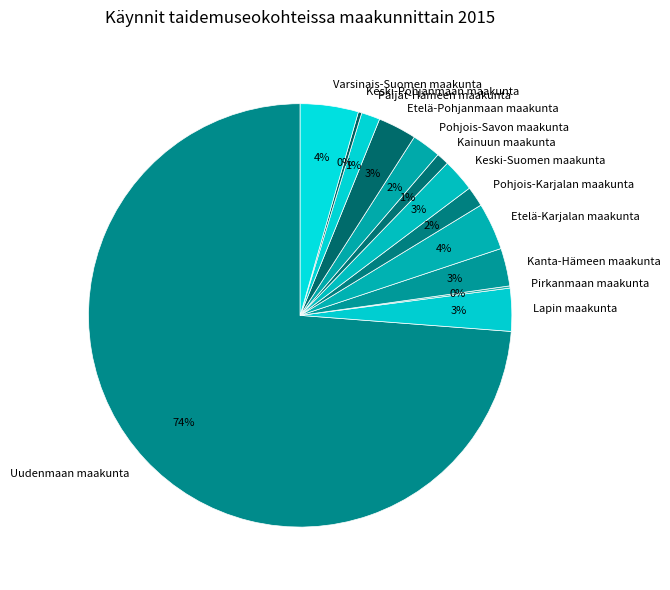

The Pohjois-Savon maakunta slice represents 16% of the pie. True or false?

False